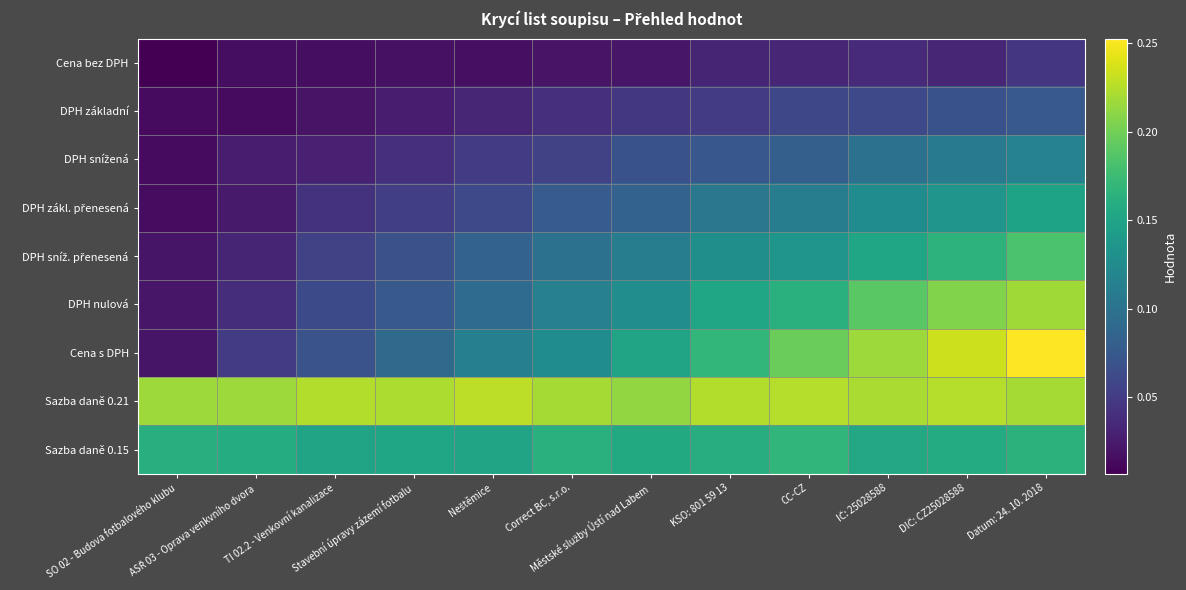

At which category does the chart reach its minimum across all series?

SO 02 - Budova fotbalového klubu